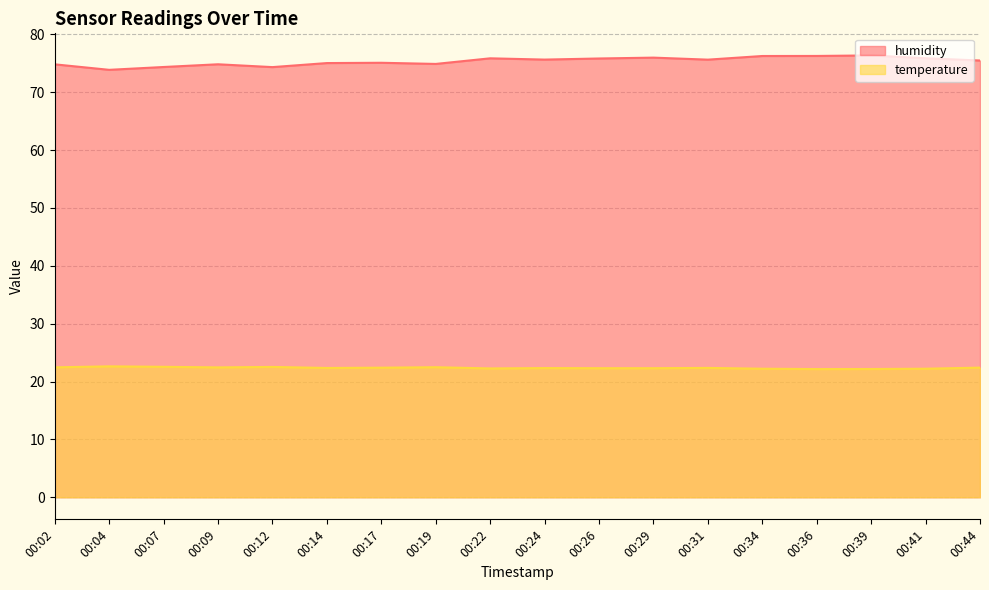

What is the smallest value displayed?

22.1